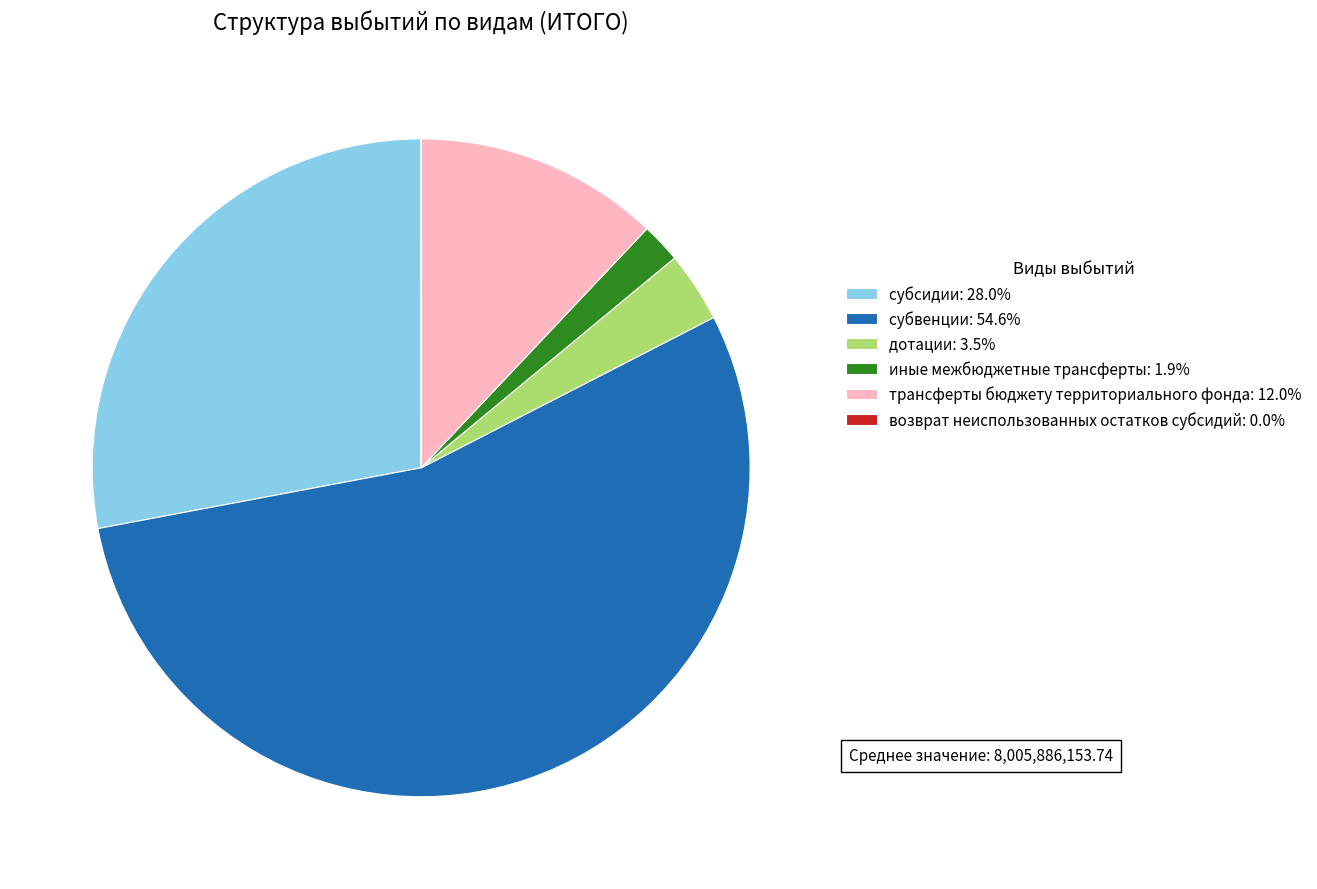

Is there any slice that represents more than half of the pie?

Yes